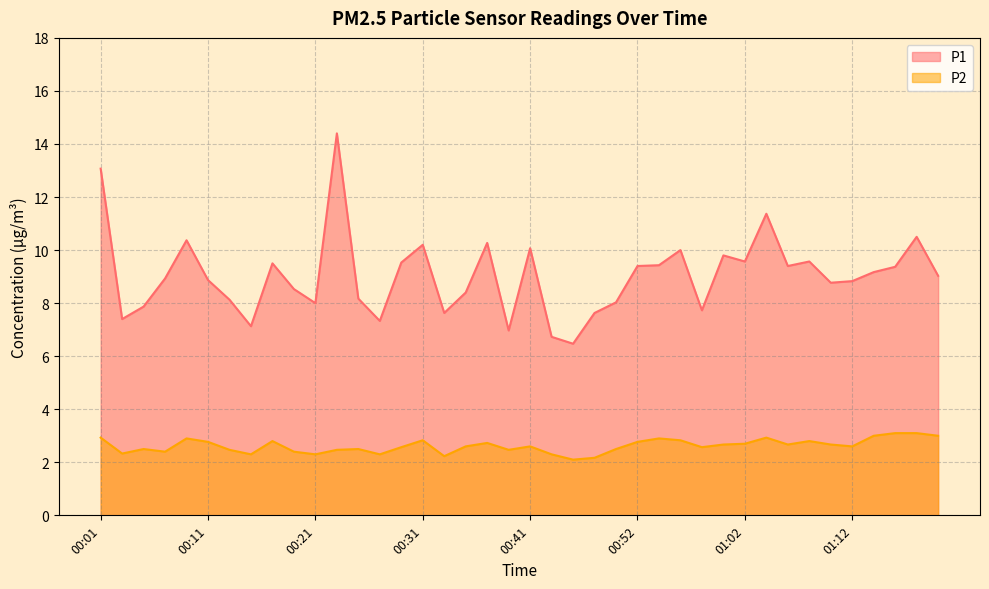

Which series has the widest spread of values?

P1